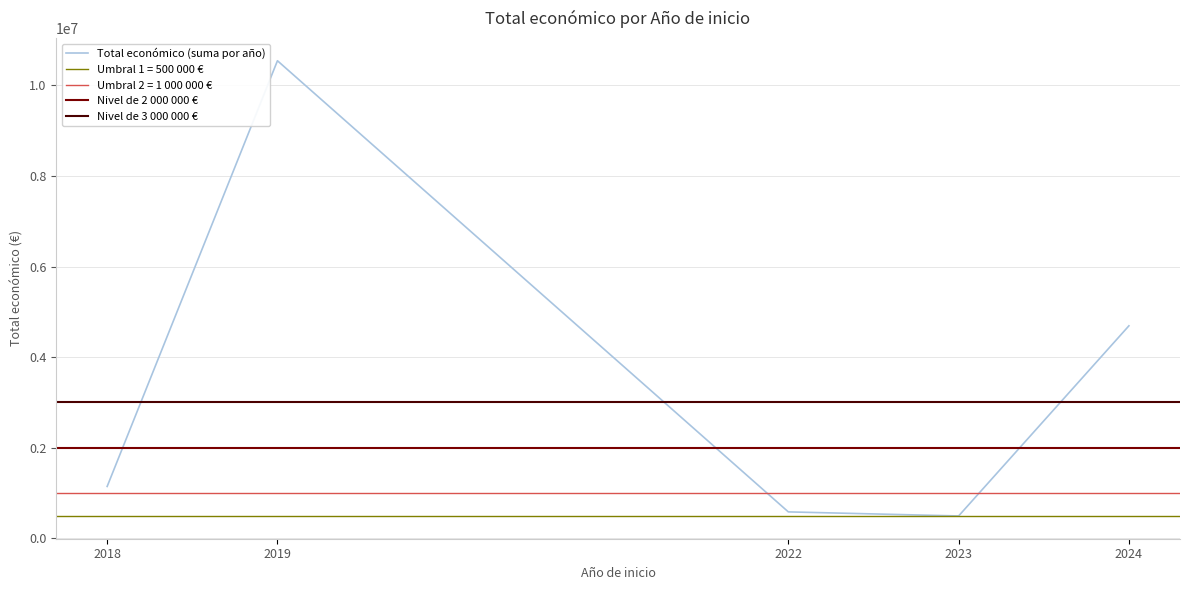

What is the highest value of the Total económico (suma por año) series?

10540829